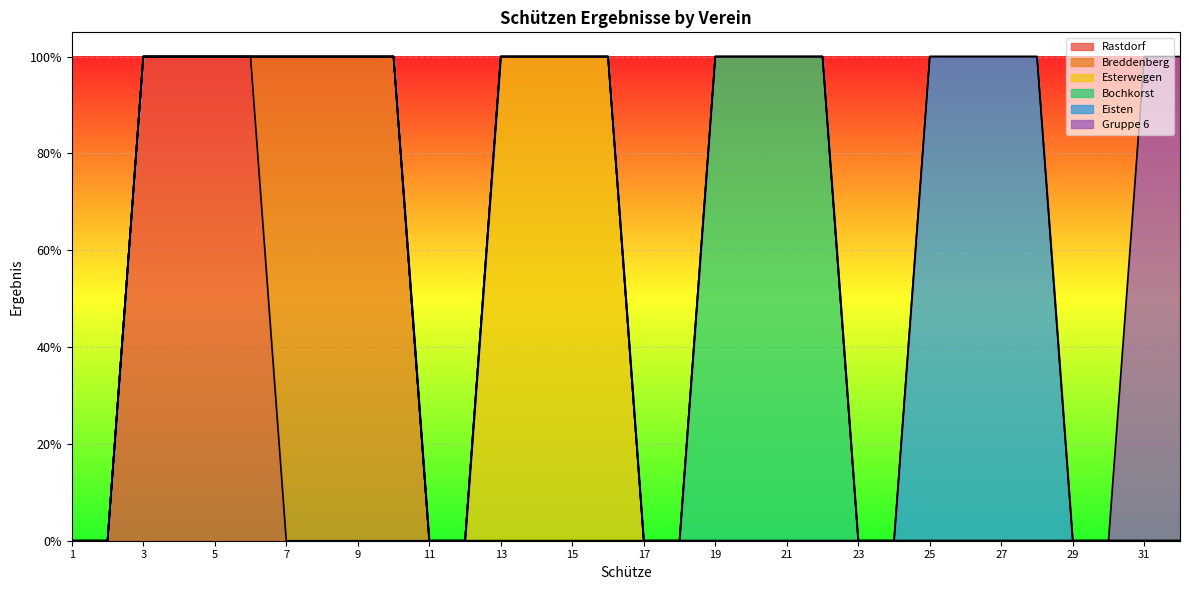

What is the sum of all Bochkorst values?

4